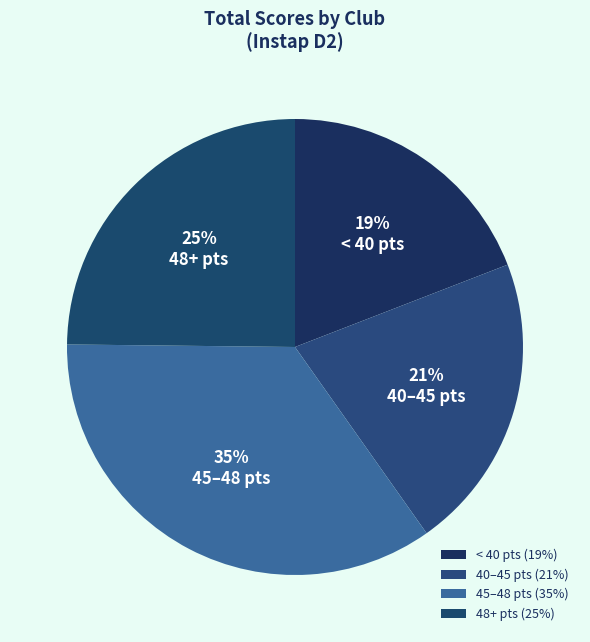

Which slice is the smallest?

< 40 pts (19%)